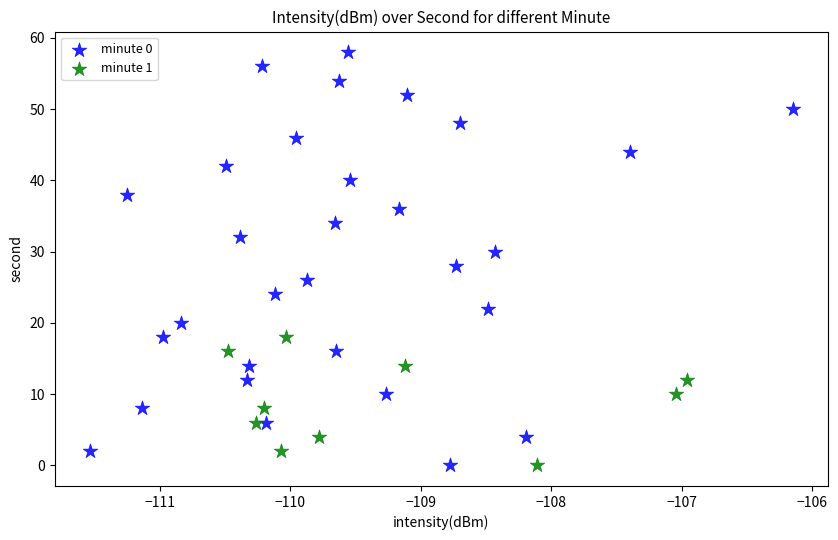

Which series contains the highest Y value?

minute 0